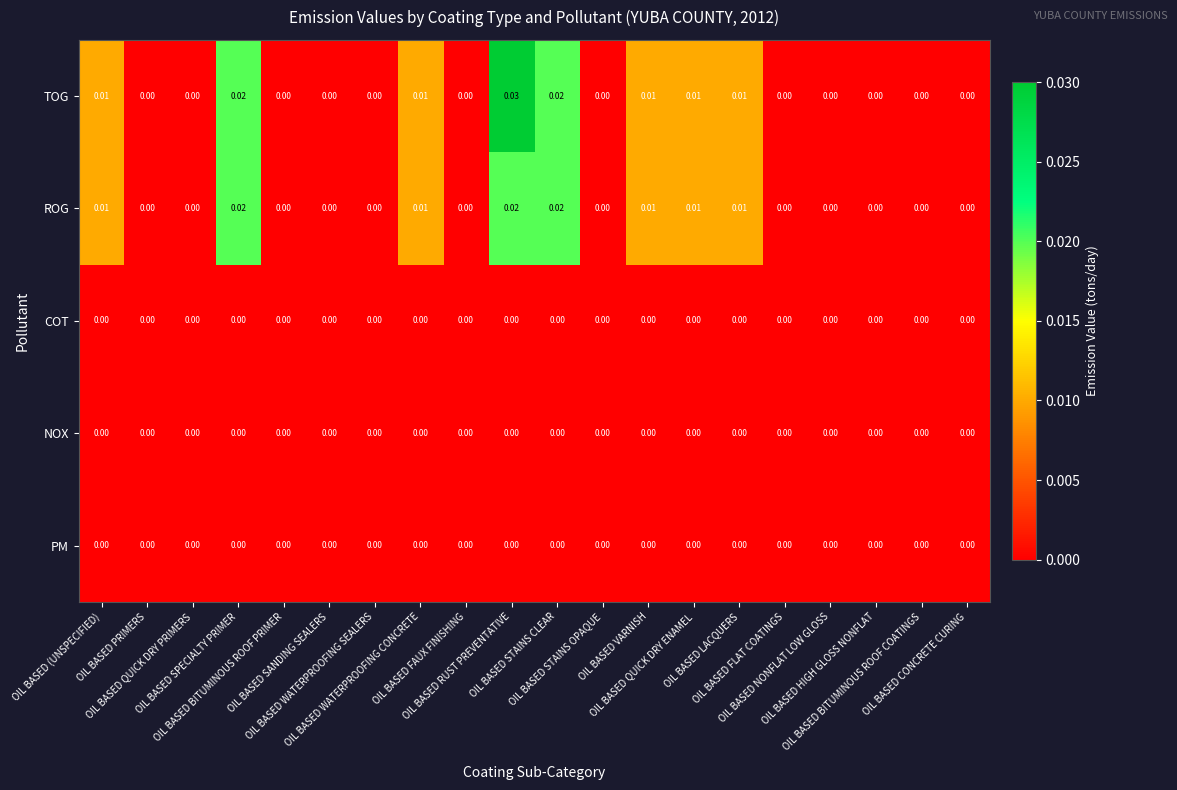

Which series has the largest total across all categories?

TOG